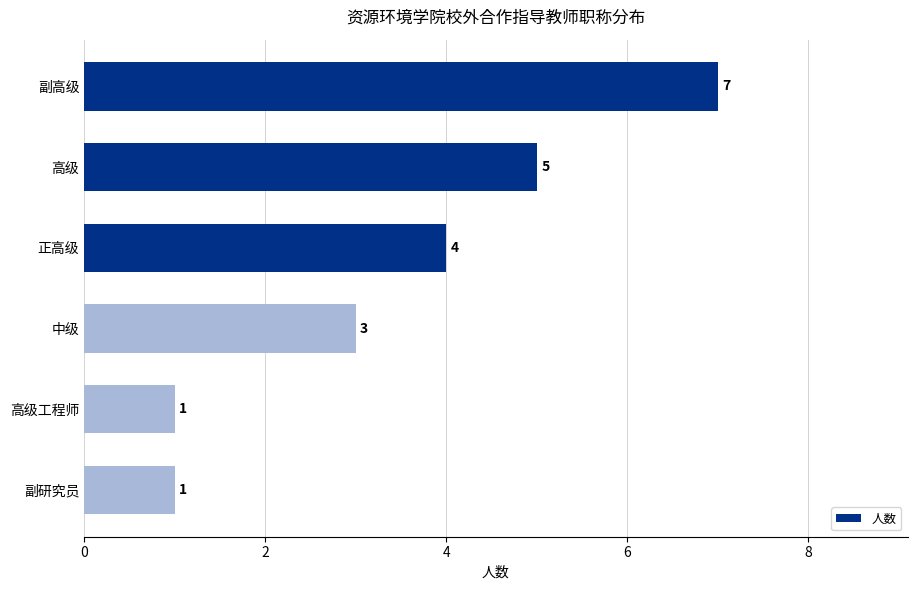

True or false: the data shows 5 at 高级.

True